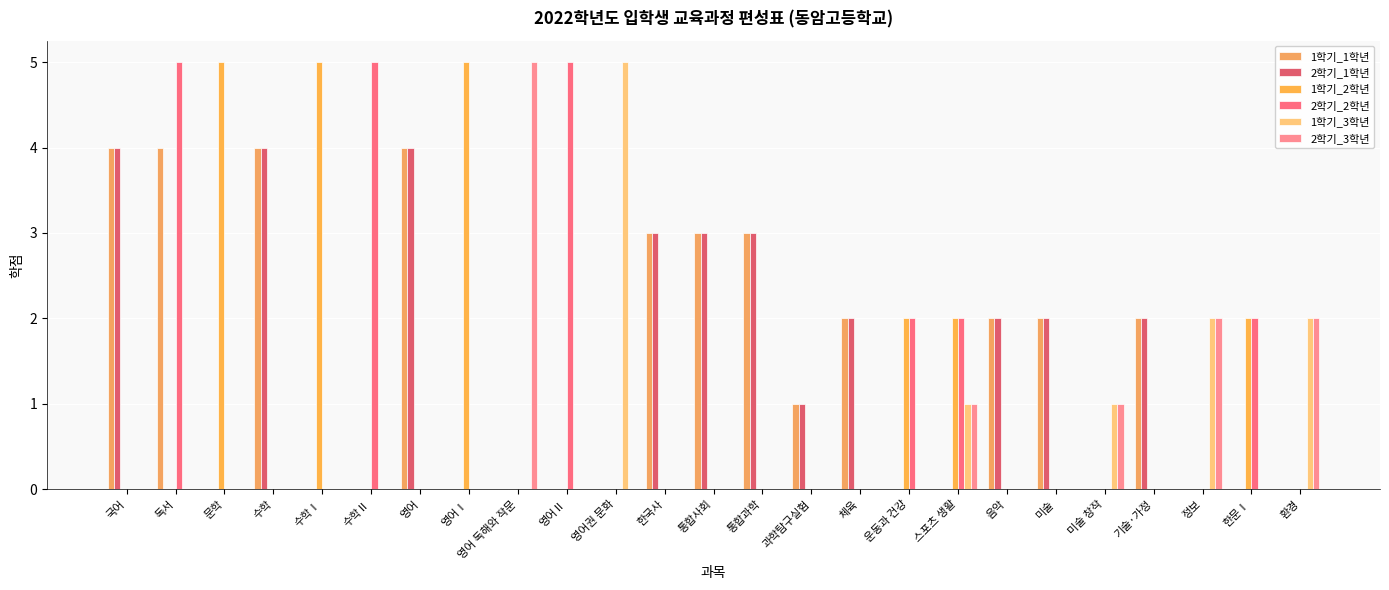

Reading right to left, transcribe all the data shown in this chart.

1학기_1학년: 0	0	0	2	0	2	2	0	0	2	1	3	3	3	0	0	0	0	4	0	0	4	0	4	4
2학기_1학년: 0	0	0	2	0	2	2	0	0	2	1	3	3	3	0	0	0	0	4	0	0	4	0	0	4
1학기_2학년: 0	2	0	0	0	0	0	2	2	0	0	0	0	0	0	0	0	5	0	0	5	0	5	0	0
2학기_2학년: 0	2	0	0	0	0	0	2	2	0	0	0	0	0	0	5	0	0	0	5	0	0	0	5	0
1학기_3학년: 2	0	2	0	1	0	0	1	0	0	0	0	0	0	5	0	0	0	0	0	0	0	0	0	0
2학기_3학년: 2	0	2	0	1	0	0	1	0	0	0	0	0	0	0	0	5	0	0	0	0	0	0	0	0